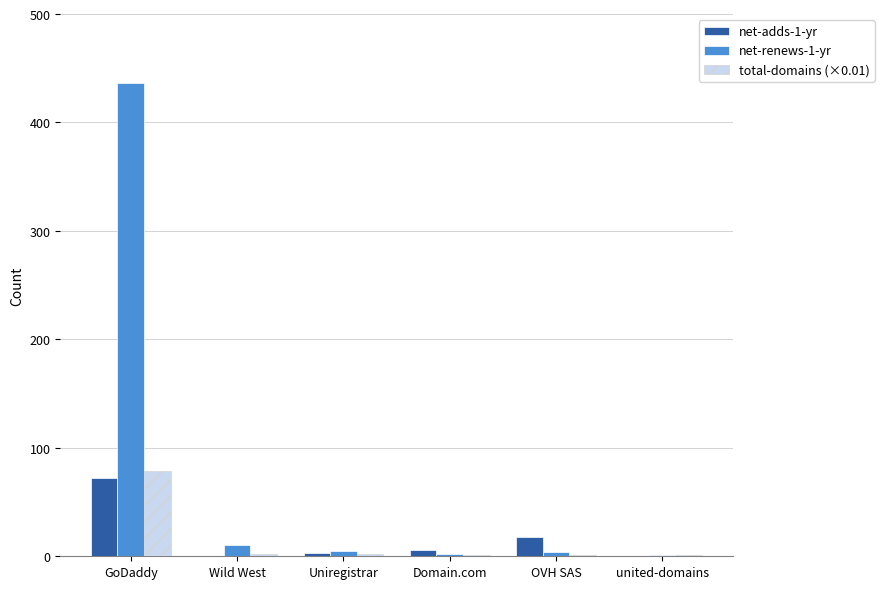

Is the value of total-domains (×0.01) at OVH SAS greater than the value of net-adds-1-yr at OVH SAS?

No